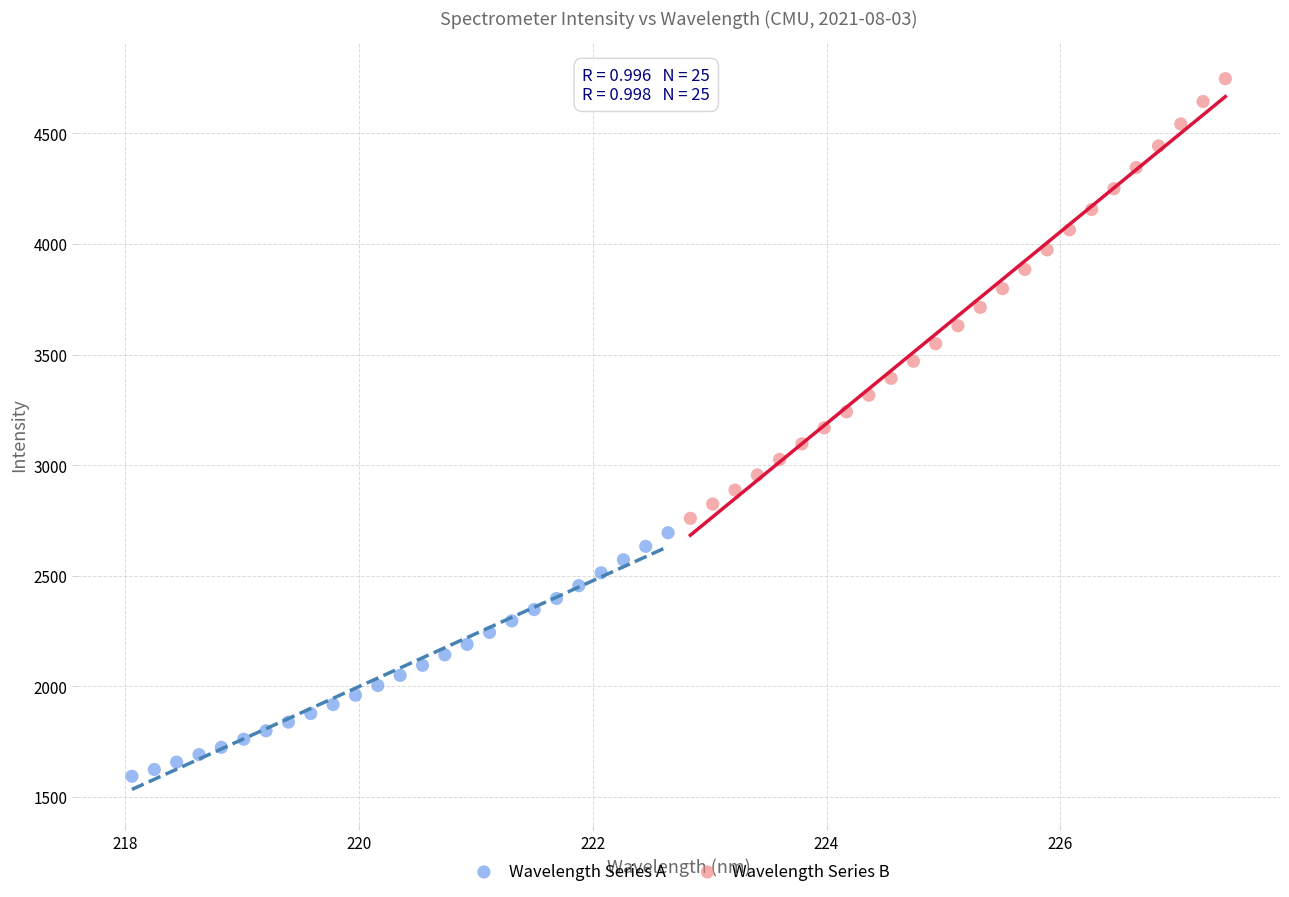

What are all the series names shown in the legend?

Wavelength Series A, Wavelength Series B